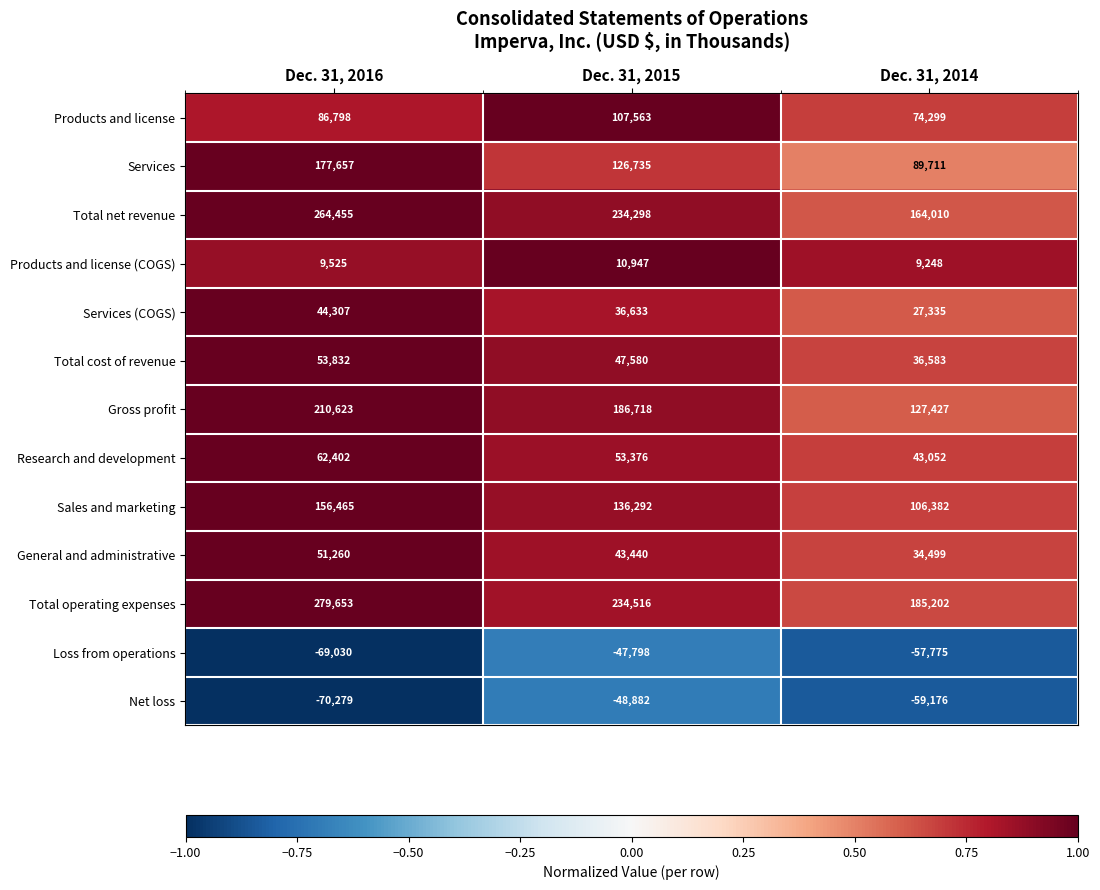

What is the difference between the maximum and second lowest values in the Gross profit series?

23905